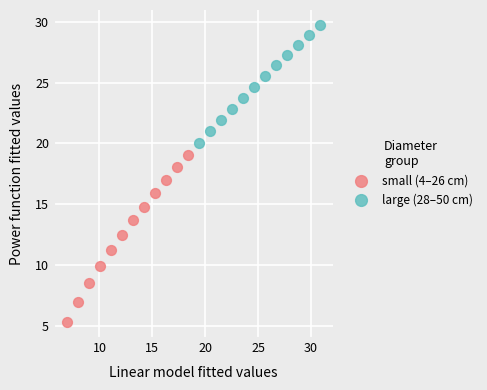

Which series contains the lowest Y value?

small (4–26 cm)